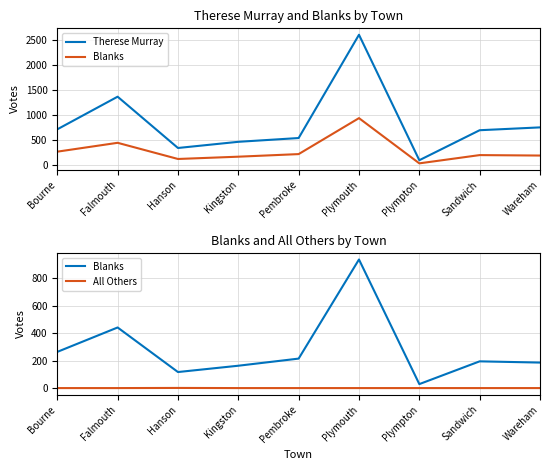

At which category does Therese Murray reach its first local valley?

Hanson